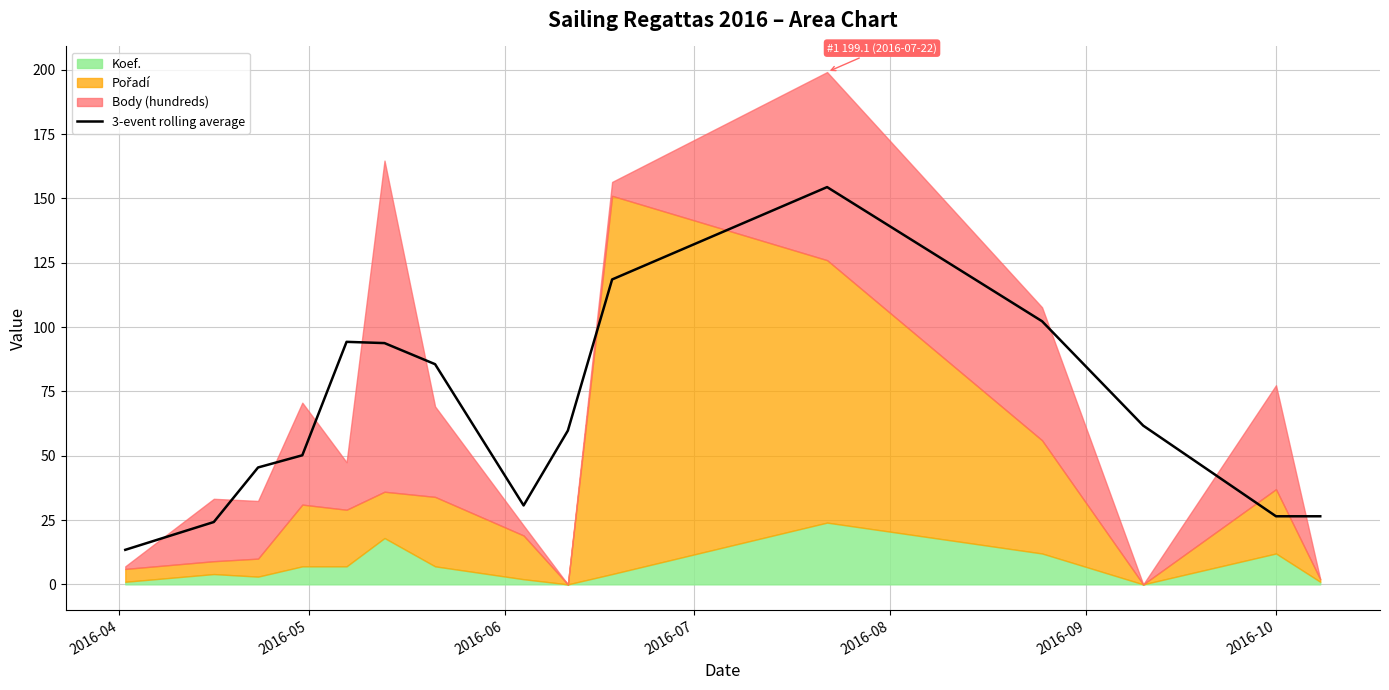

What is the maximum value for 3-event rolling average?

154.4